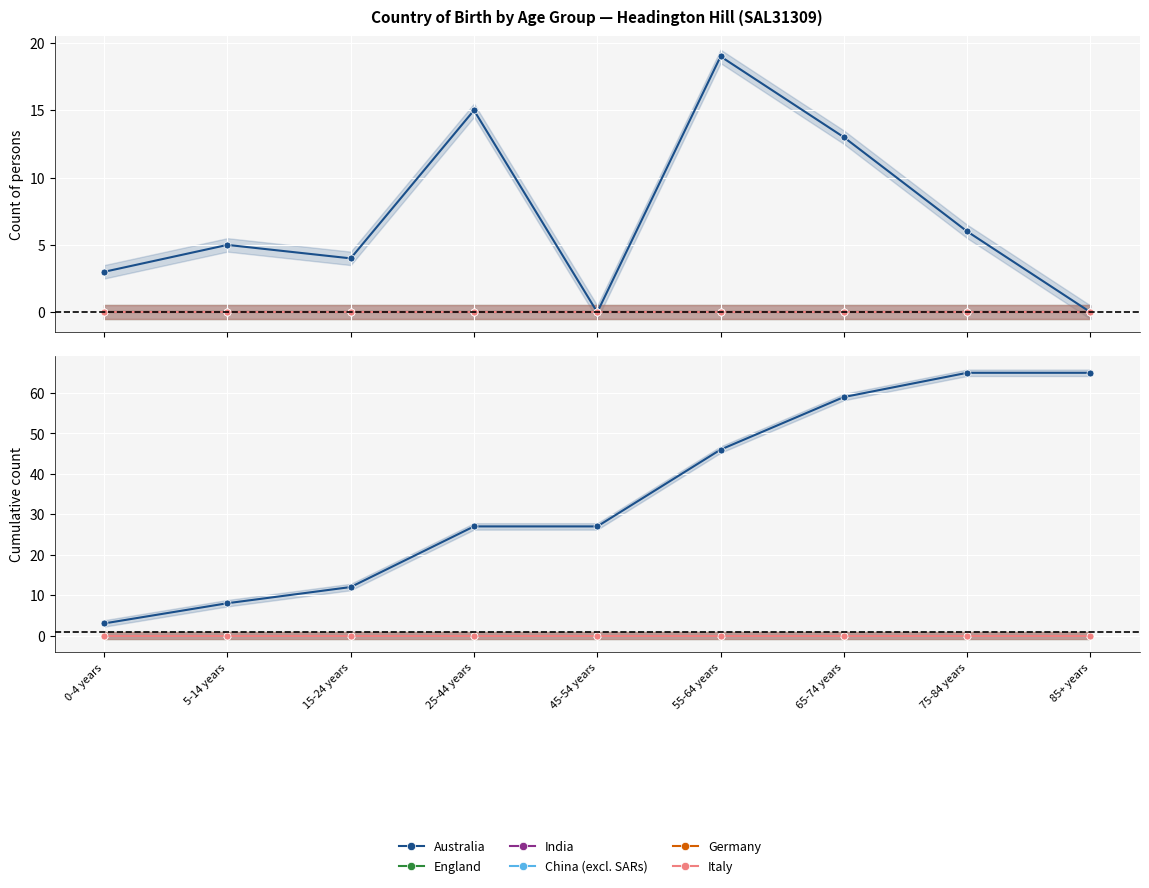

True or false: China (excl. SARs) and Italy cross at least once.

False